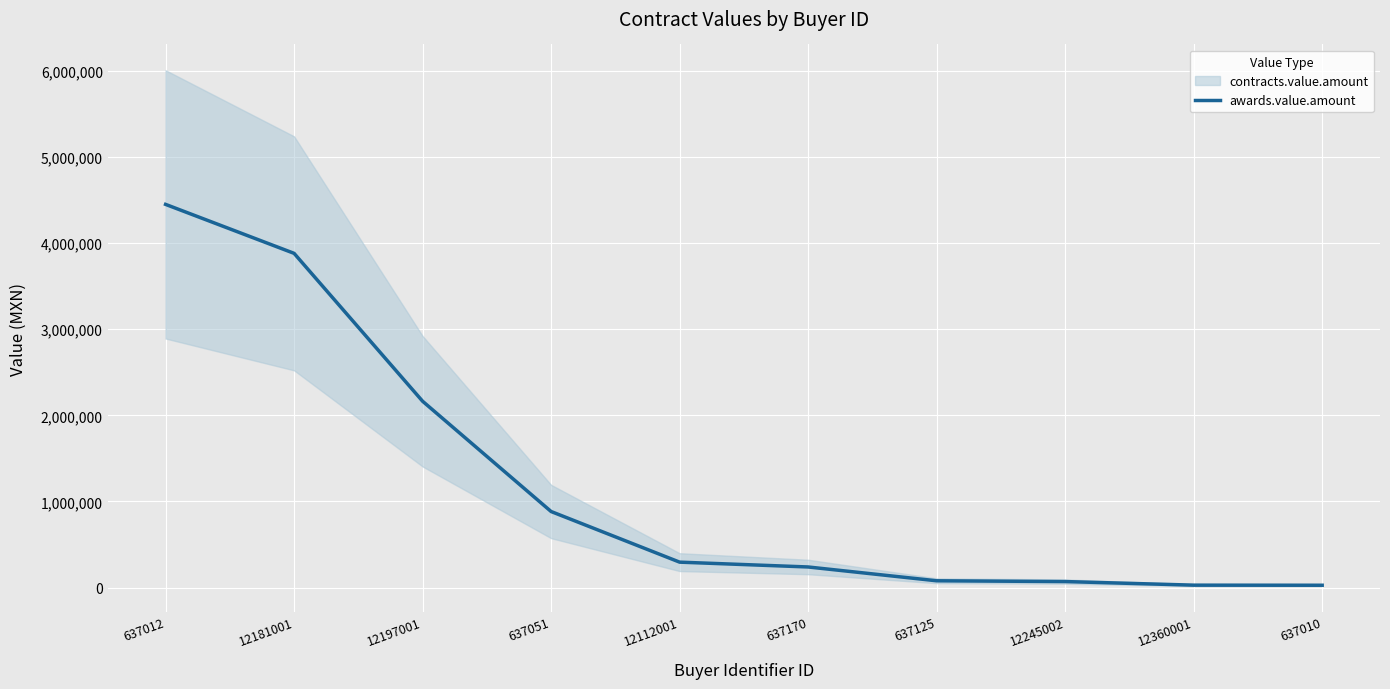

How many lines are shown in the chart?

1